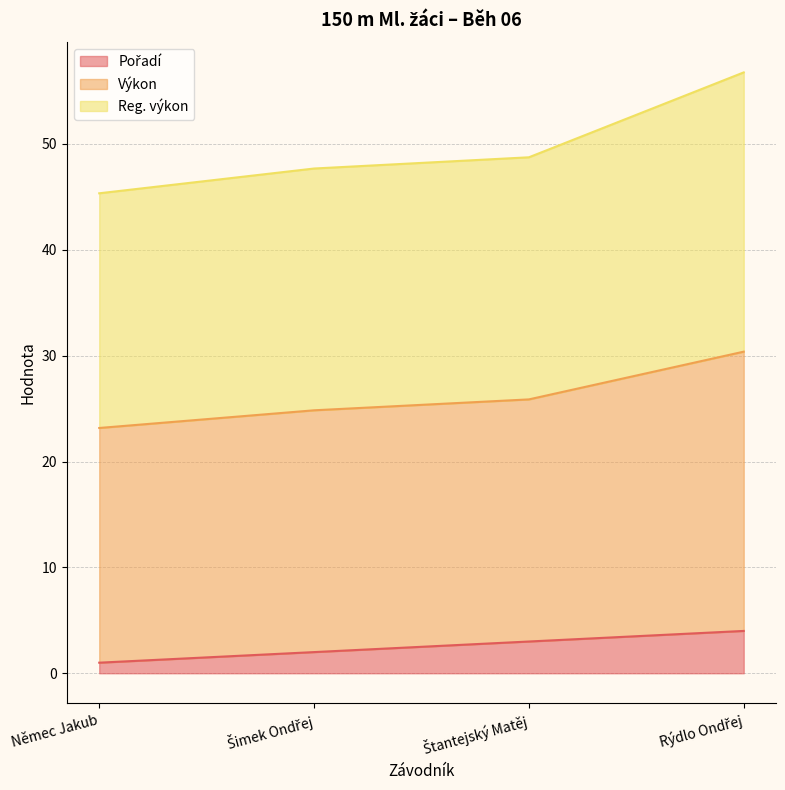

How many data points in Pořadí are less than 3?

2